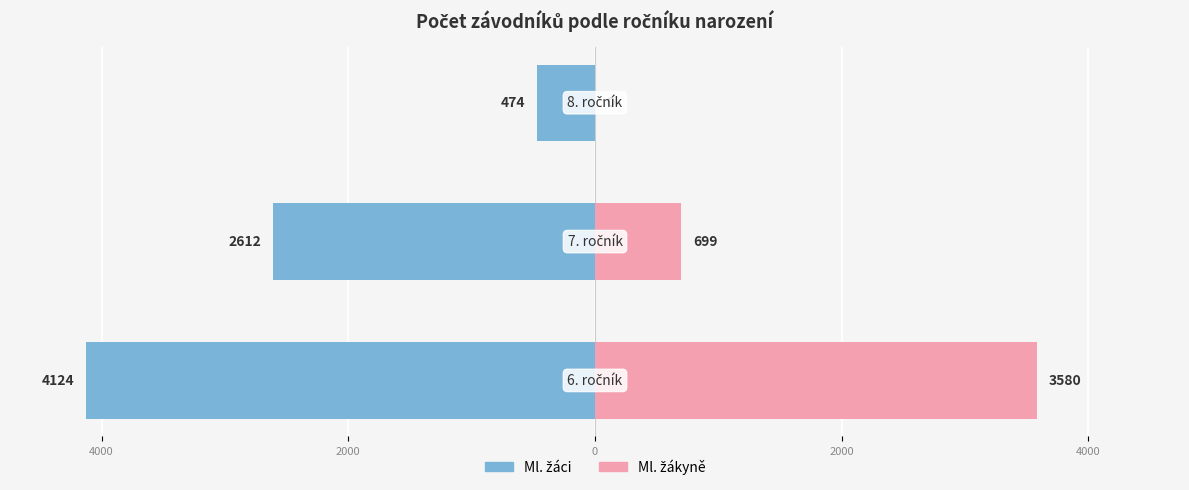

Rank the series at 4000 from highest to lowest value.

Ml. žákyně, Ml. žáci